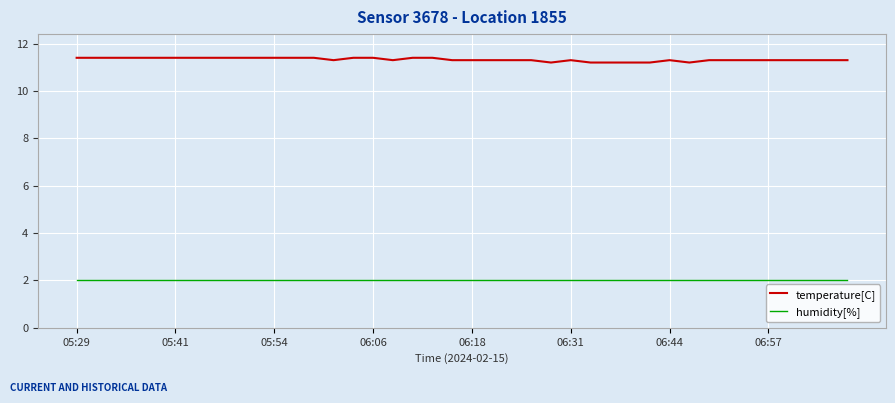

True or false: temperature[C] has more than 0 points higher than both neighbors.

True